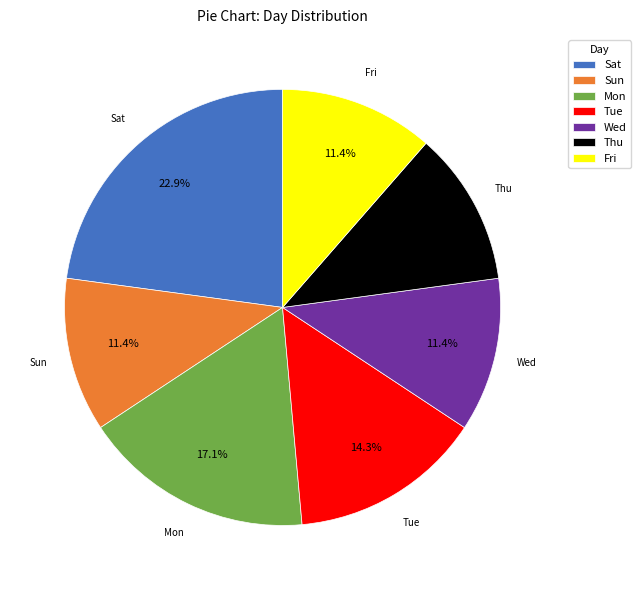

Approximately how many times larger is the value at Mon compared to Thu?

1.5